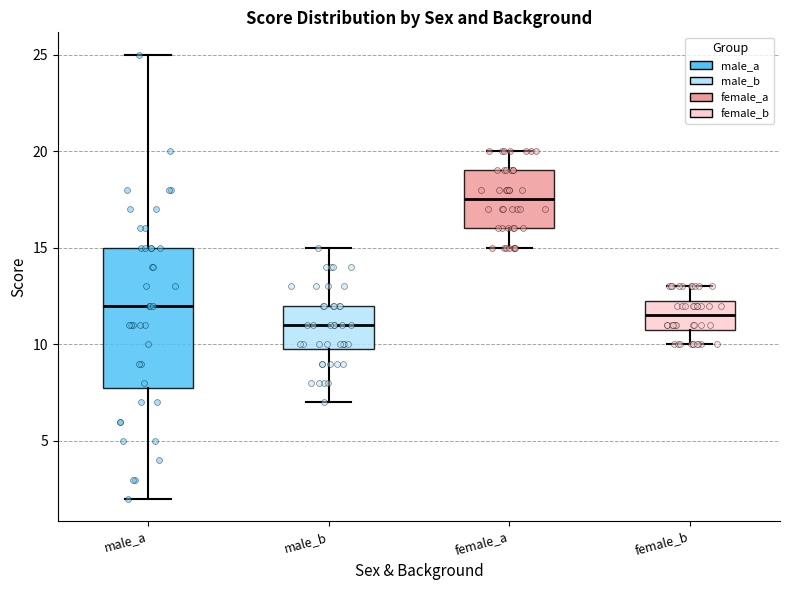

Reading left to right, read every box against the y-axis: the position of its median line, the range the box covers, and the ends of its whiskers. The values are not printed on the chart, so give them approximately, as read against the axis.

male_a: median 12.0, box 8.0 to 15.0, whiskers 2.0 to 25.0
male_b: median 11.0, box 10.0 to 12.0, whiskers 7.0 to 15.0
female_a: median 17.5, box 16.0 to 19.0, whiskers 15.0 to 20.0
female_b: median 11.5, box 11.0 to 12.5, whiskers 10.0 to 13.0